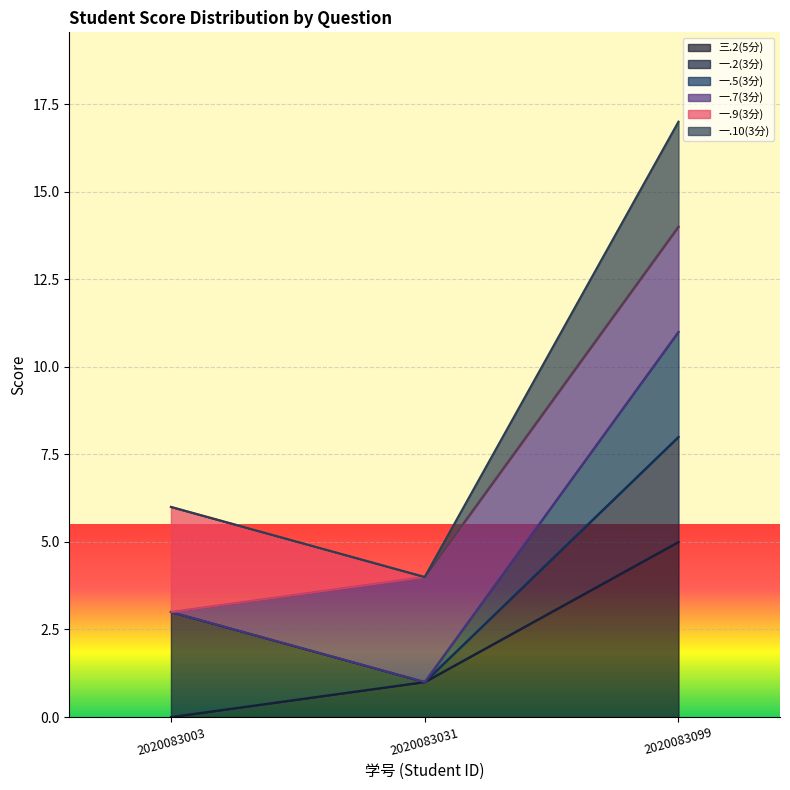

How many values in the 一.5(3分) series exceed 4?

1